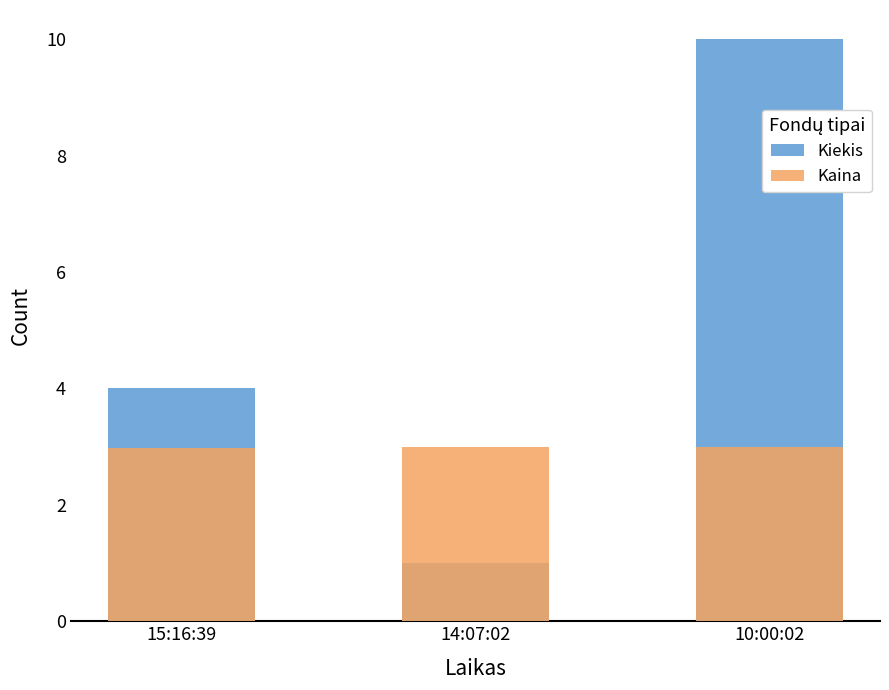

Between 15:16:39 and 14:07:02, which series saw the biggest shift?

Kiekis